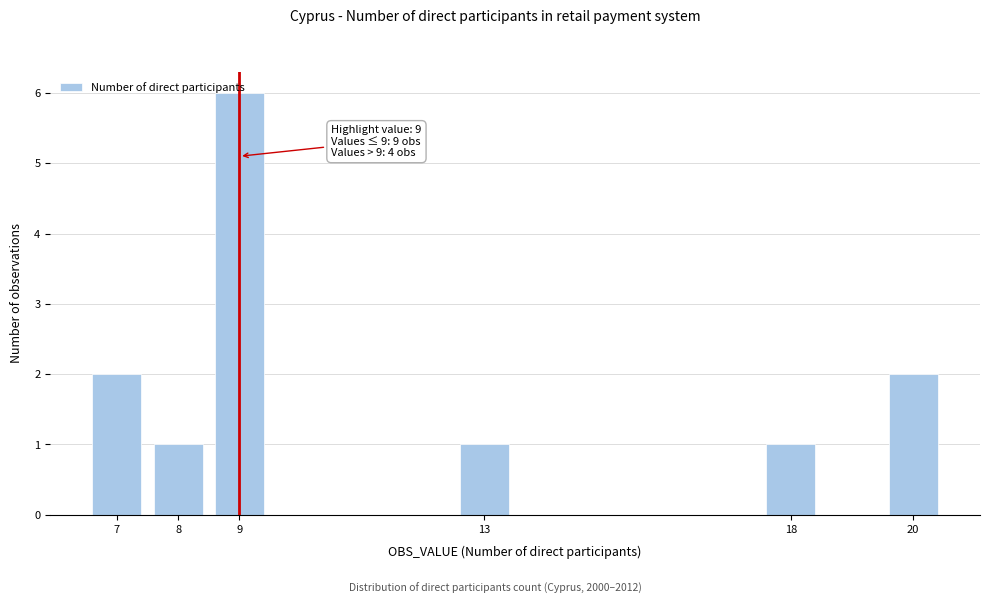

What is the change in value from 9 to 20?

-4